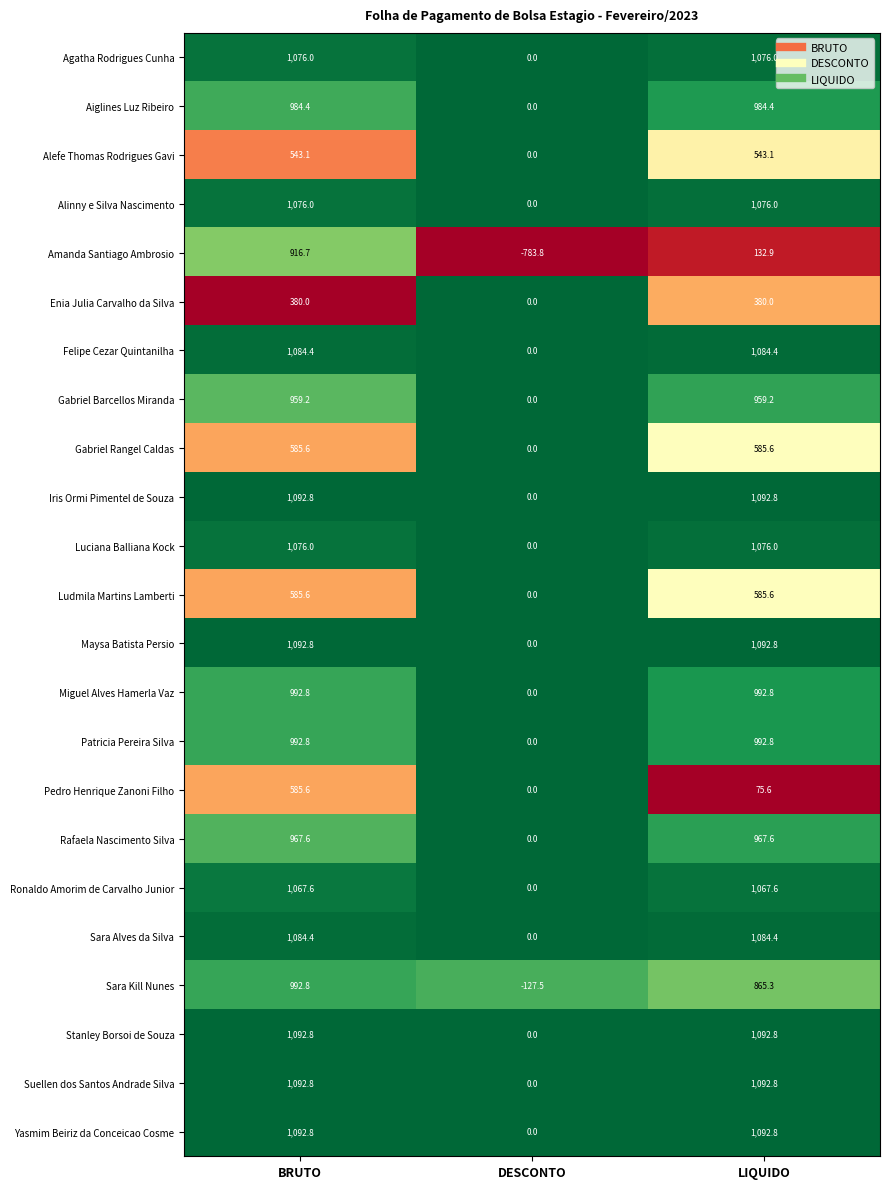

What is the difference between the highest and lowest values at LIQUIDO?

1017.2